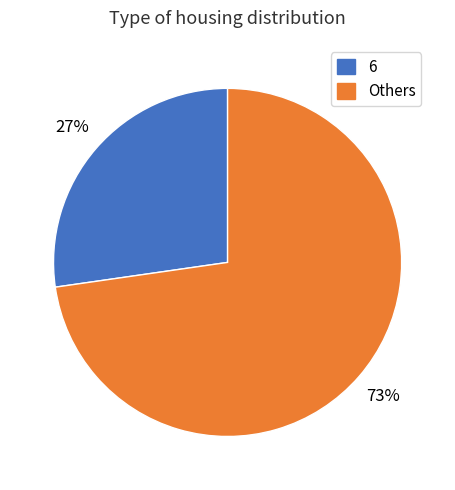

To the nearest percent, what is the average slice percentage?

50%